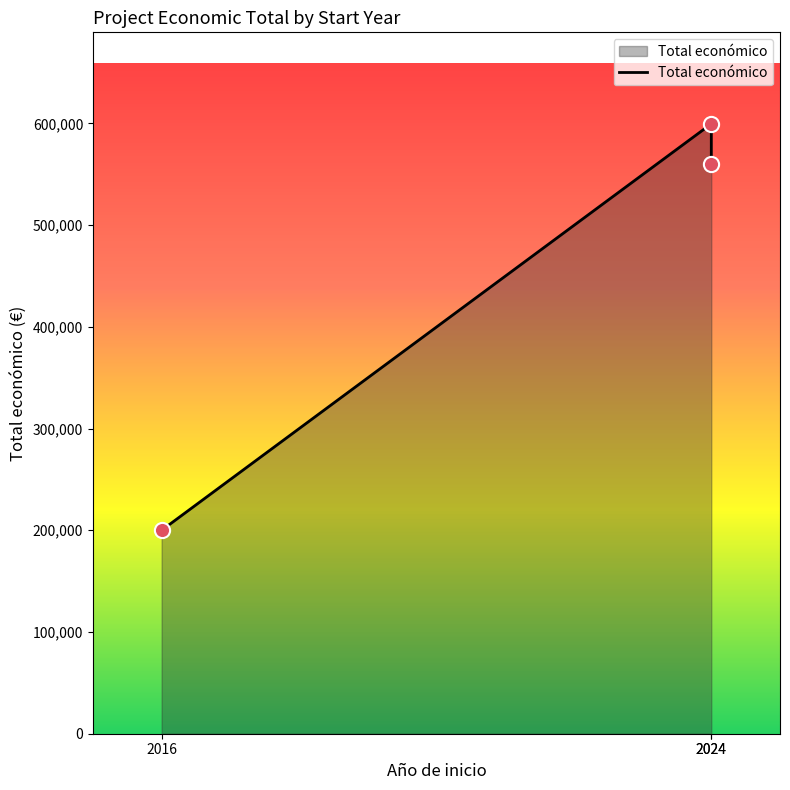

Approximately how many times larger is the value at 2024 compared to 2024?

0.9